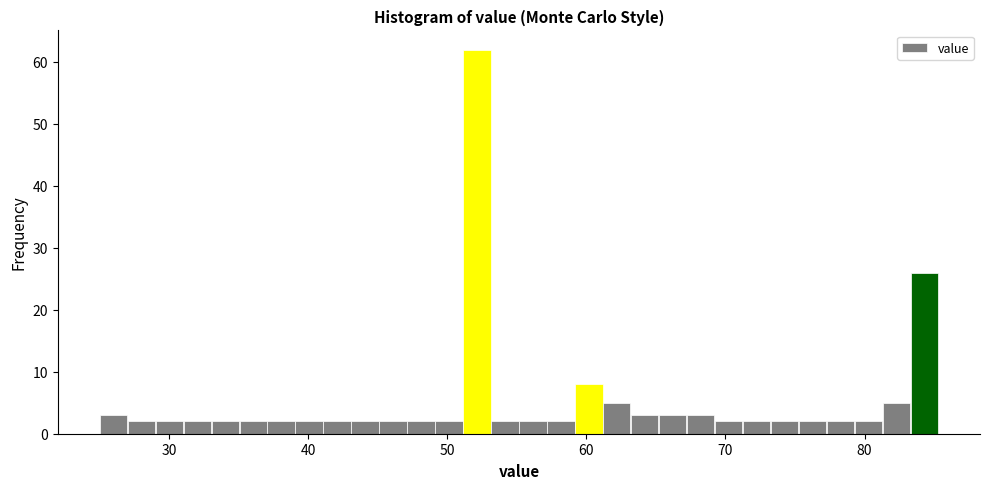

Around what value on the x-axis is the tallest bar? Give the approximate position of its centre, as read against the axis.

52